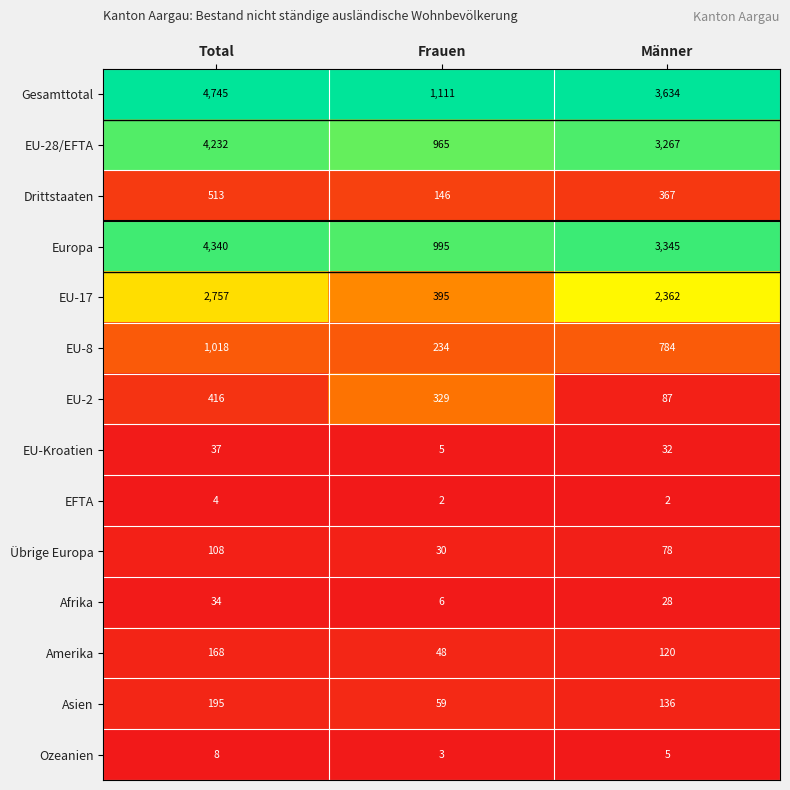

Count the Afrika values in the range 6 to 34.

3